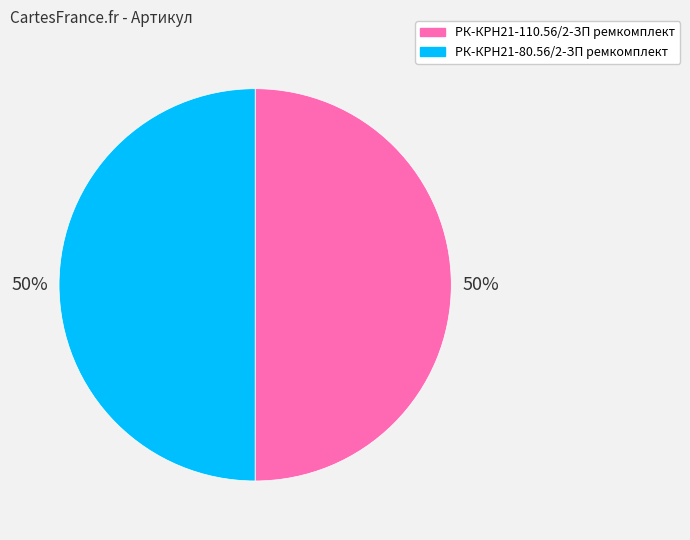

How many slices are in this pie chart?

2